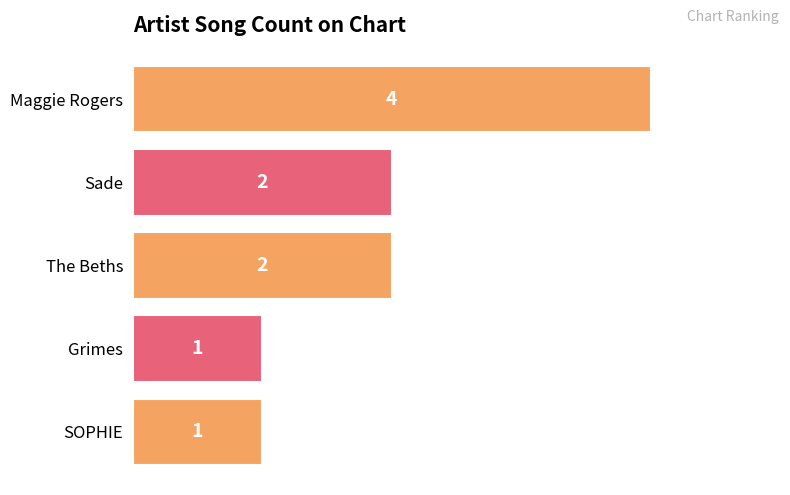

Which has a higher value, Sade or Maggie Rogers?

Maggie Rogers